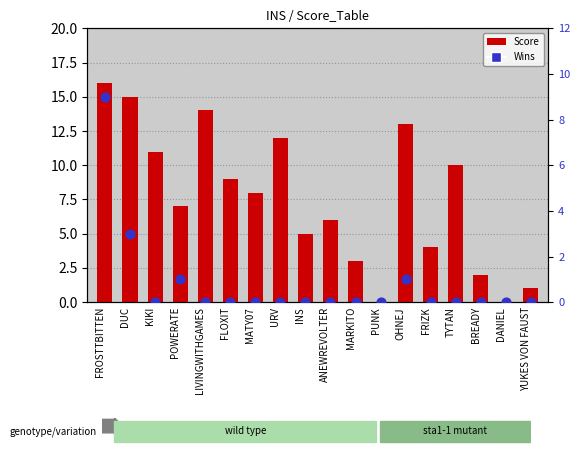

Is the value of Wins at FROSTTBITTEN greater than the value of Score at PUNK?

Yes